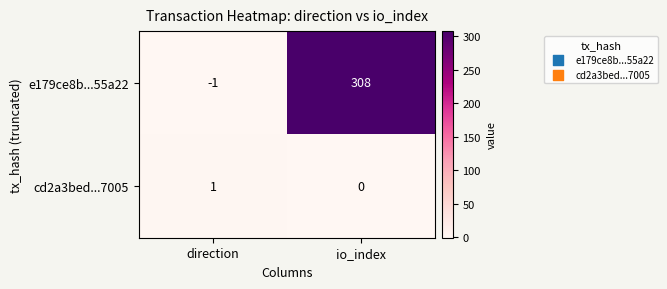

List the labels in order of cd2a3bed...7005 value, largest first.

direction, io_index